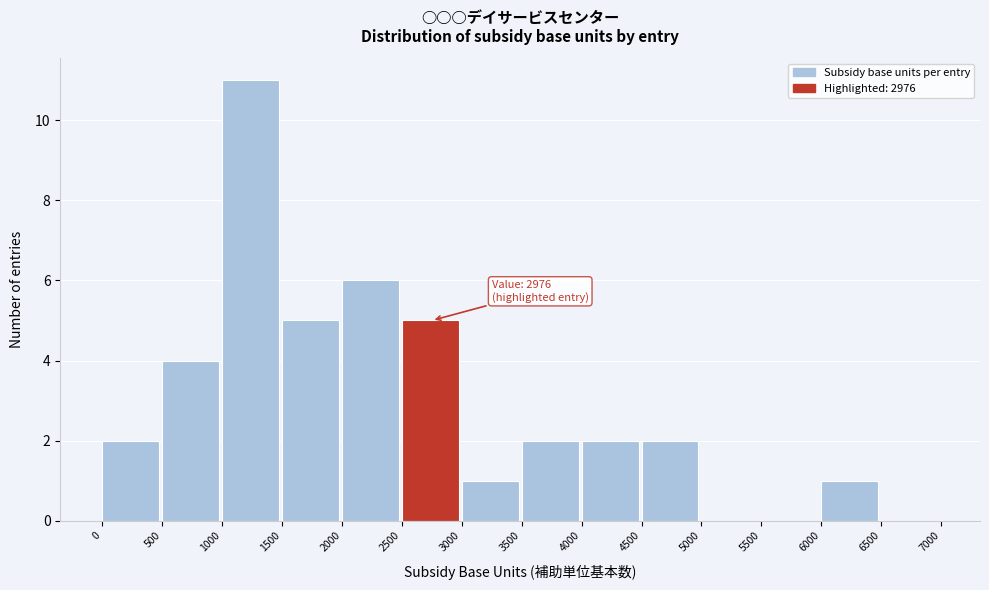

Over which range of the x-axis is the bar tallest?

1000 to 1500